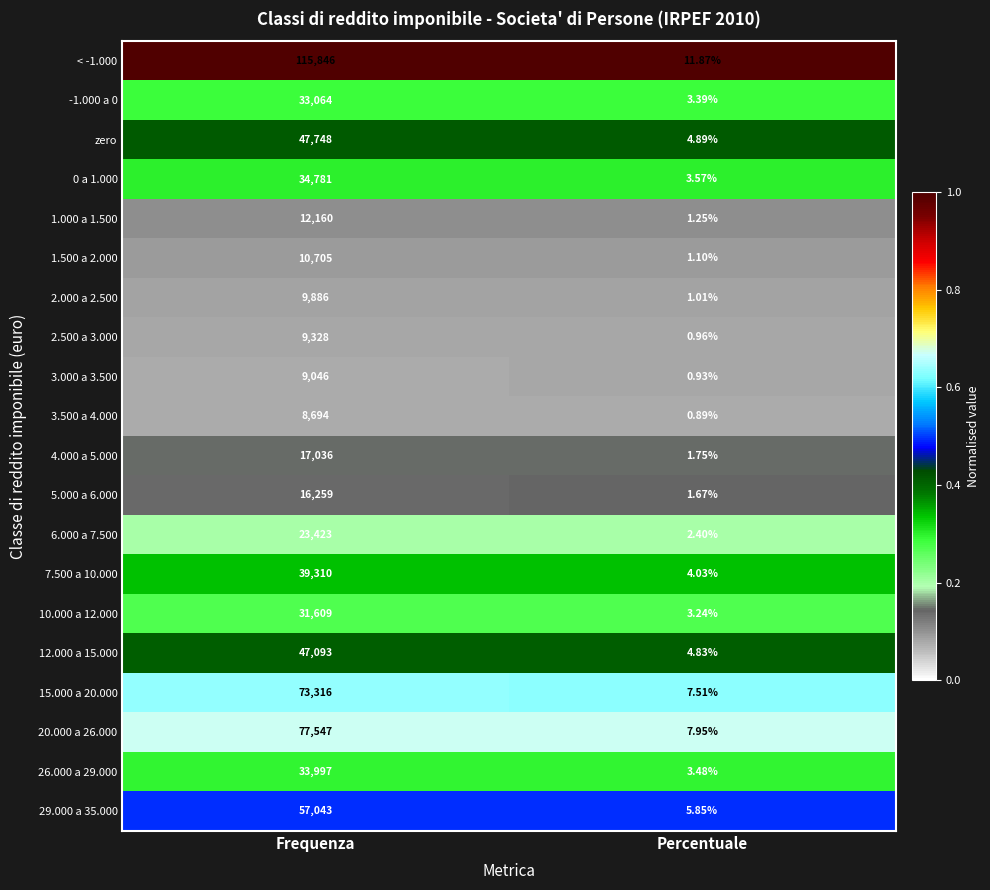

At which label is zero closest to 23876?

Percentuale